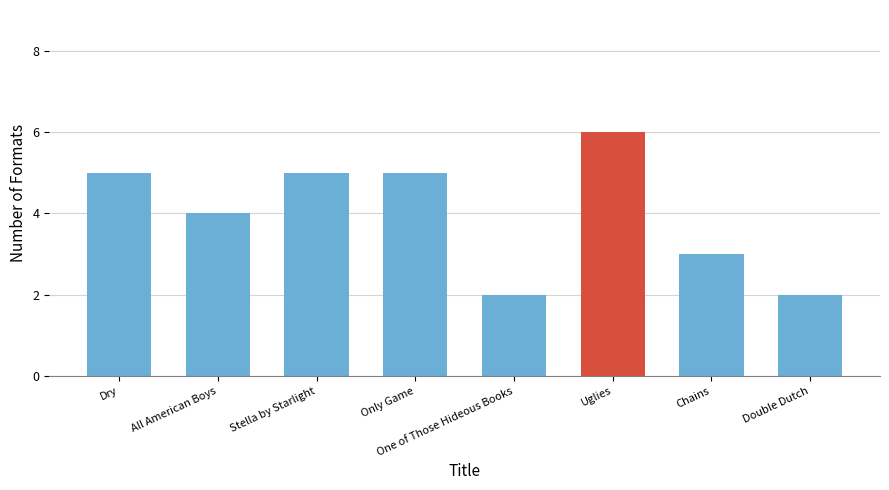

What is the average value?

4